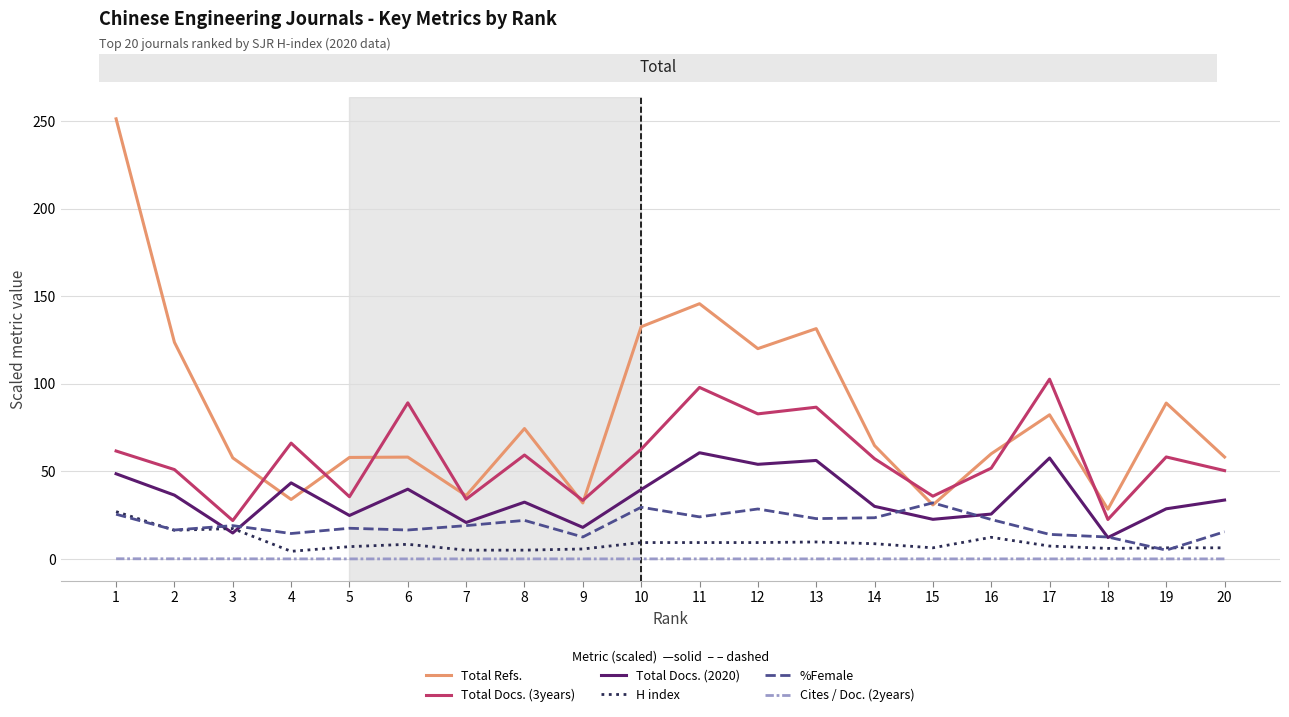

What is the sum of the %Female values at 20 and 7?

34.5